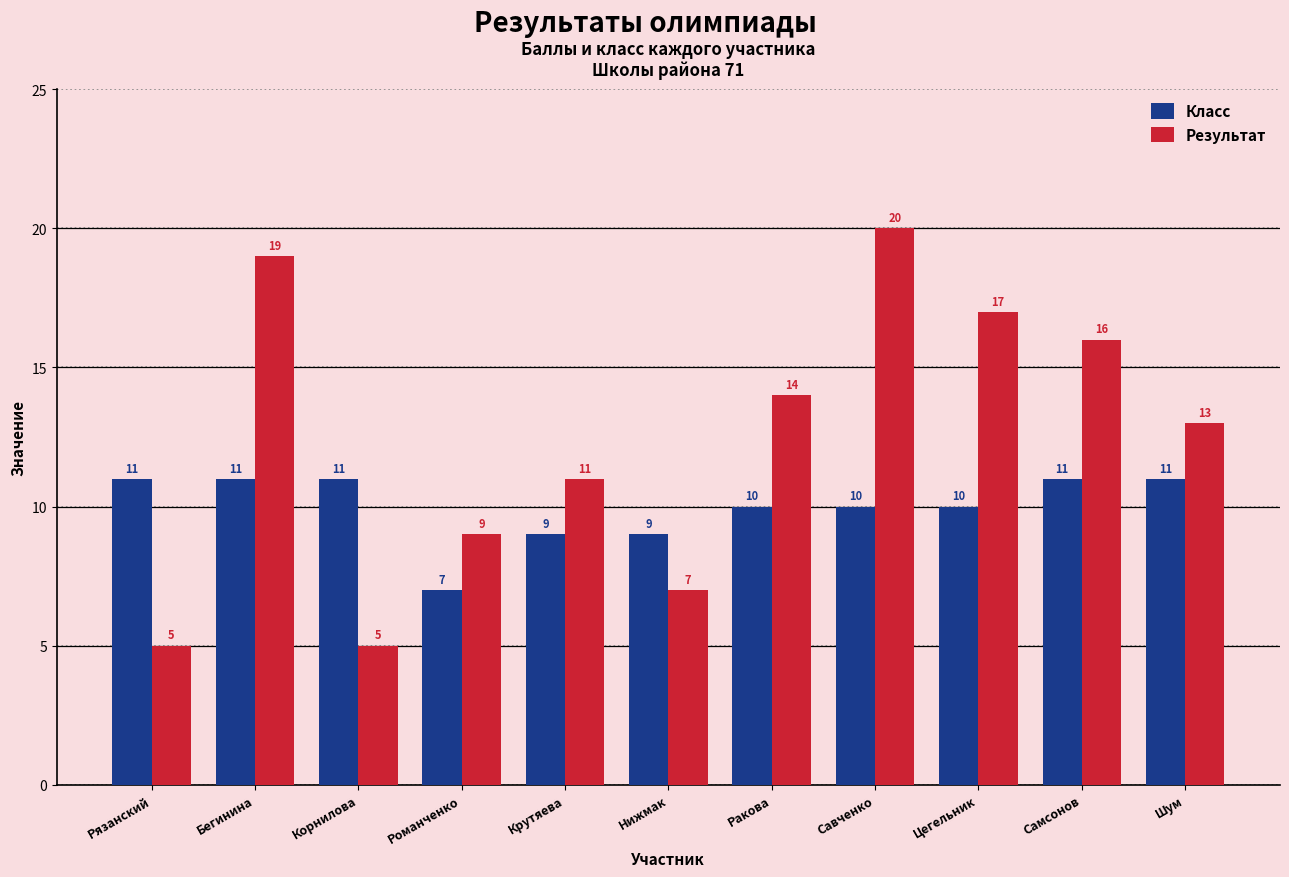

Are the bars horizontal?

No